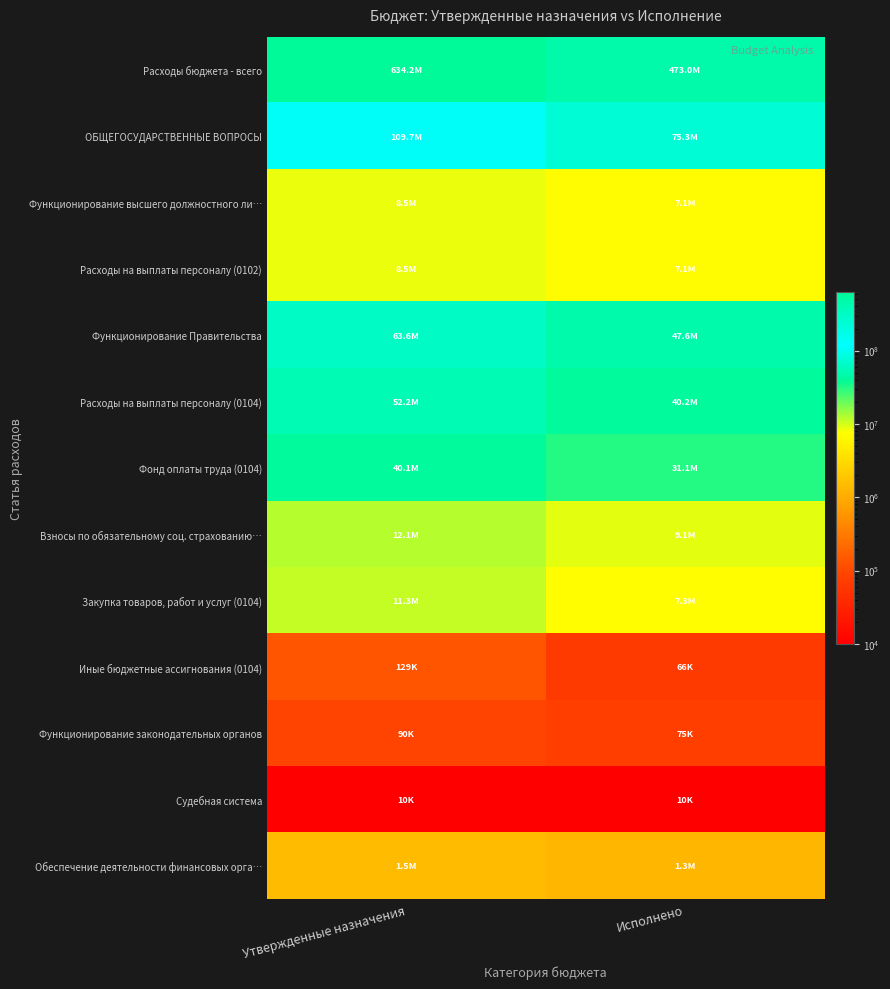

How many data points does each series have?

2